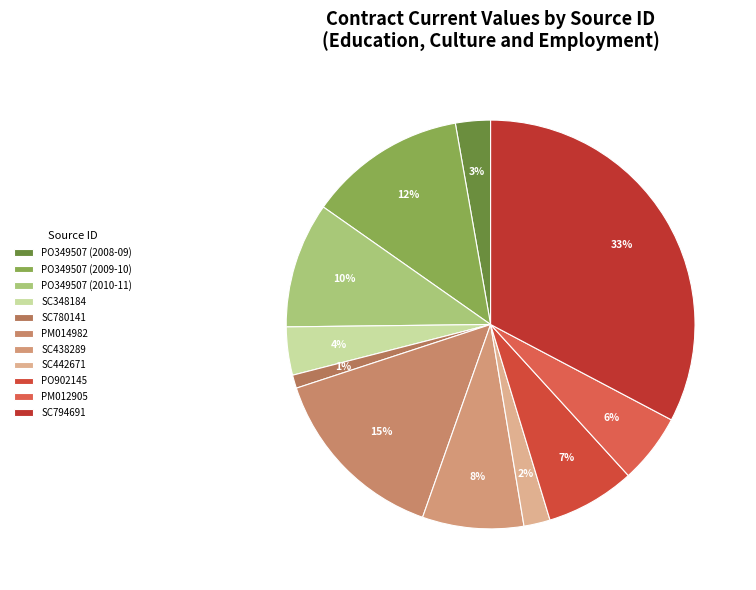

True or false: SC794691 accounts for 33% of the total.

True